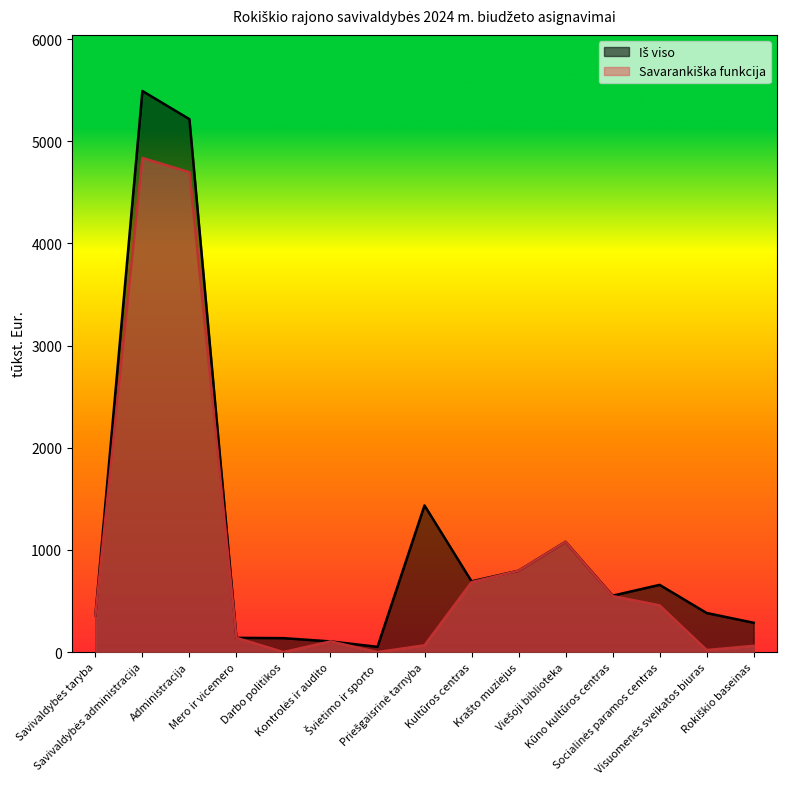

List the series in order of their peak value, highest first.

Iš viso, Savarankiška funkcija